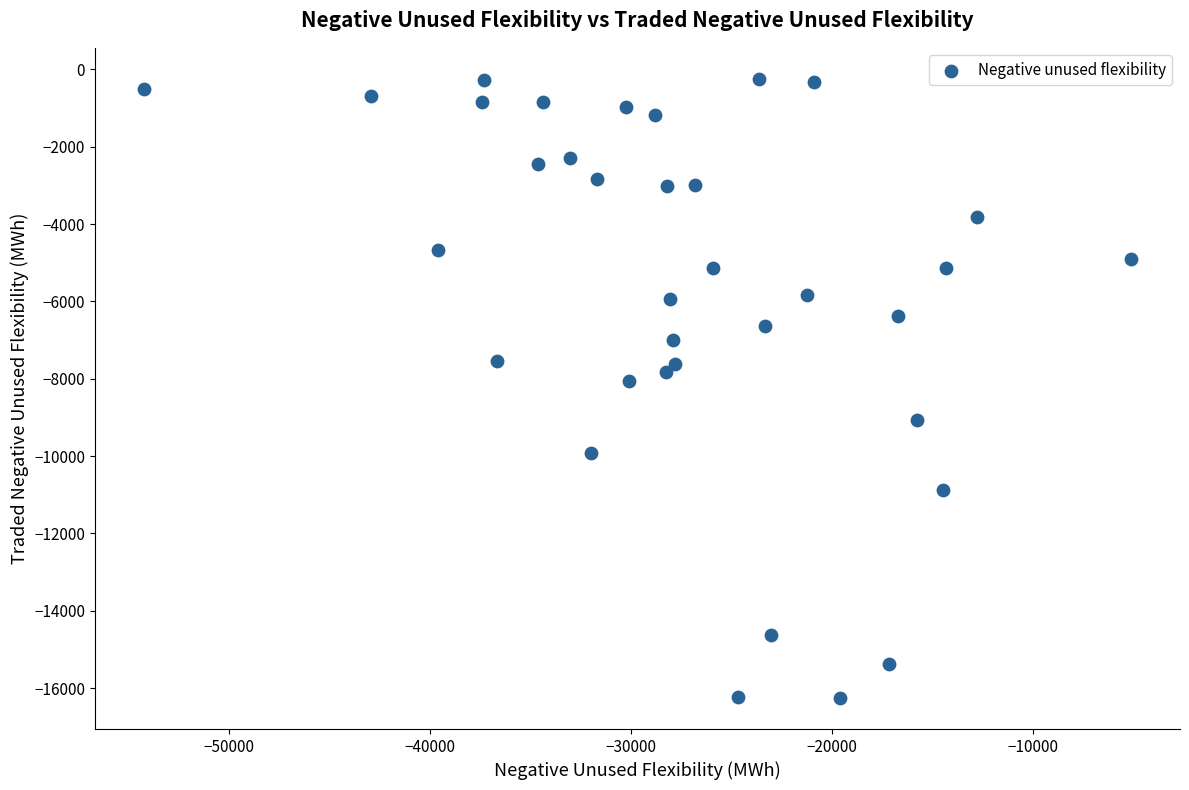

What Y value in the scatter plot is closest to -8251?

-8052.8